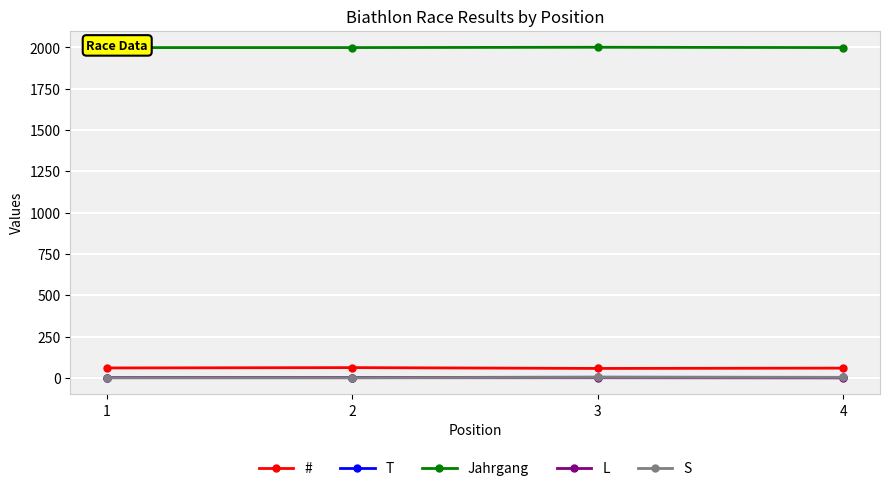

At which category is the sum across all series the highest?

3